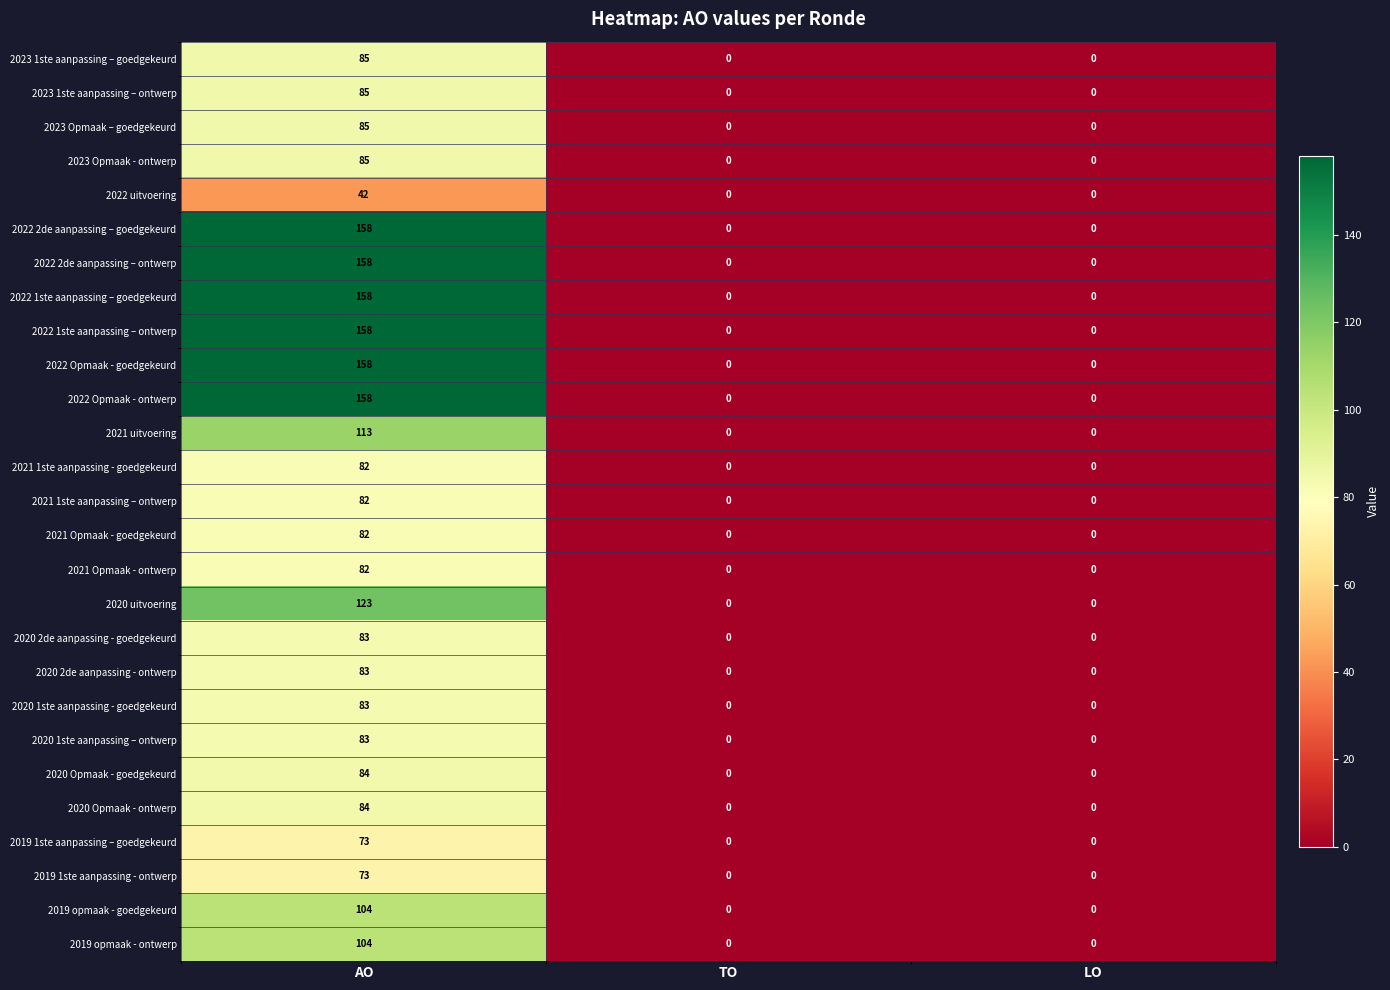

What is the difference between the maximum and second lowest values in the 2019 opmaak - ontwerp series?

104